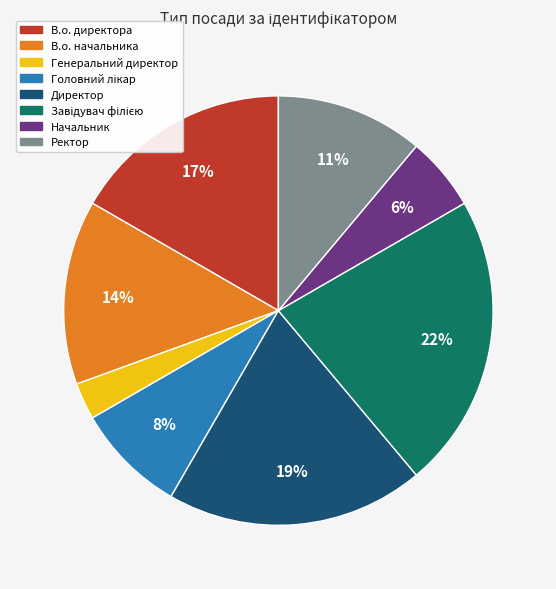

Between Начальник and Директор, which is larger?

Директор